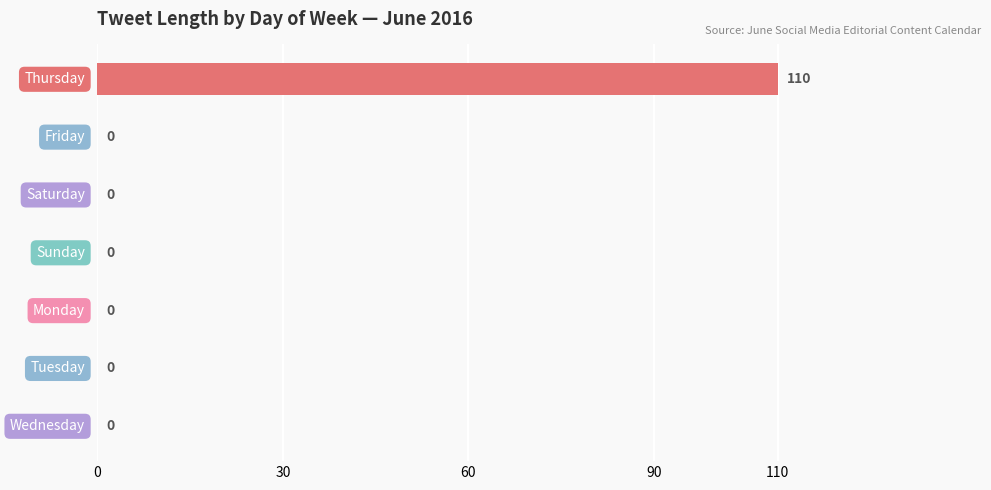

What is the average value?

16